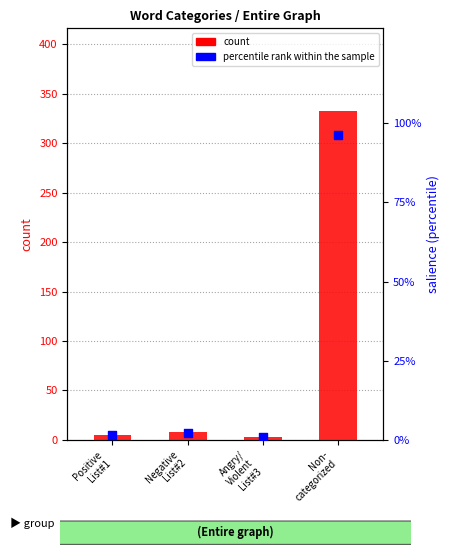

Which series has the largest total across all categories?

count